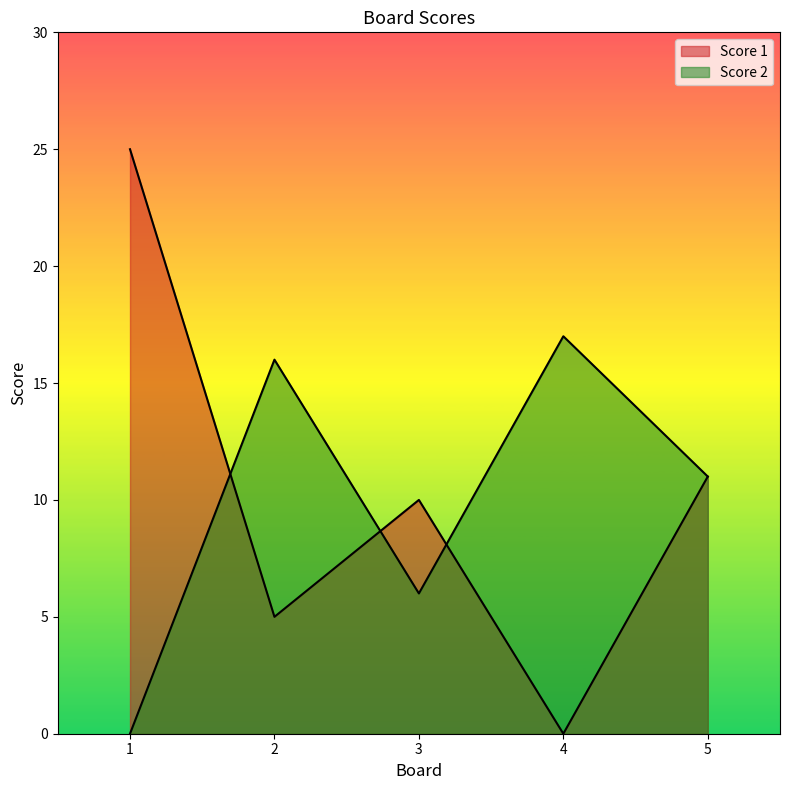

What is the difference between the maximum and second lowest values in the Score 1 series?

20